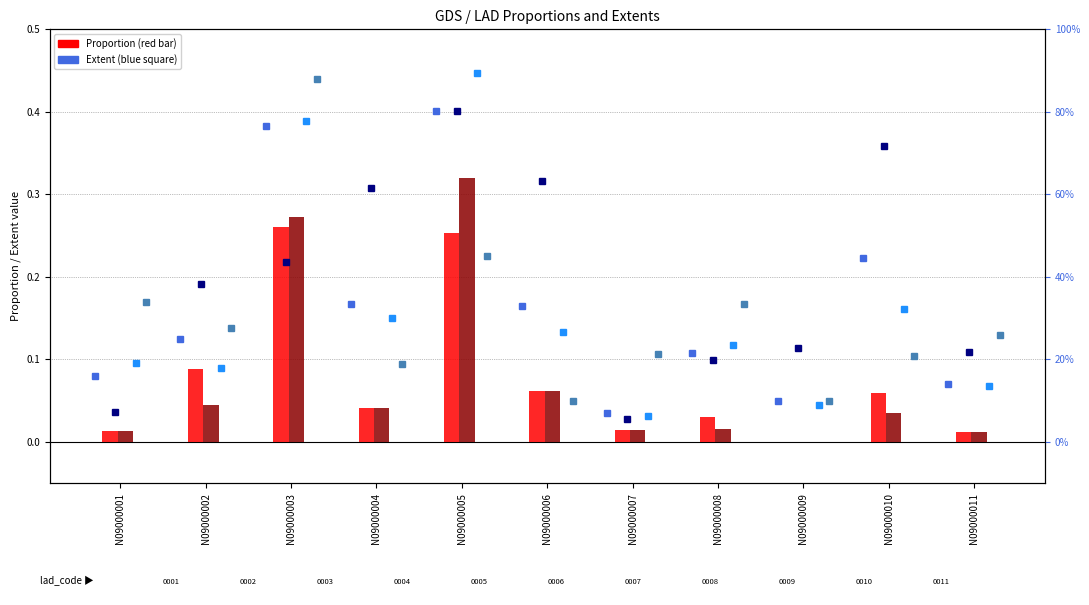

How many data points in Employment_Proportion are above 0?

10